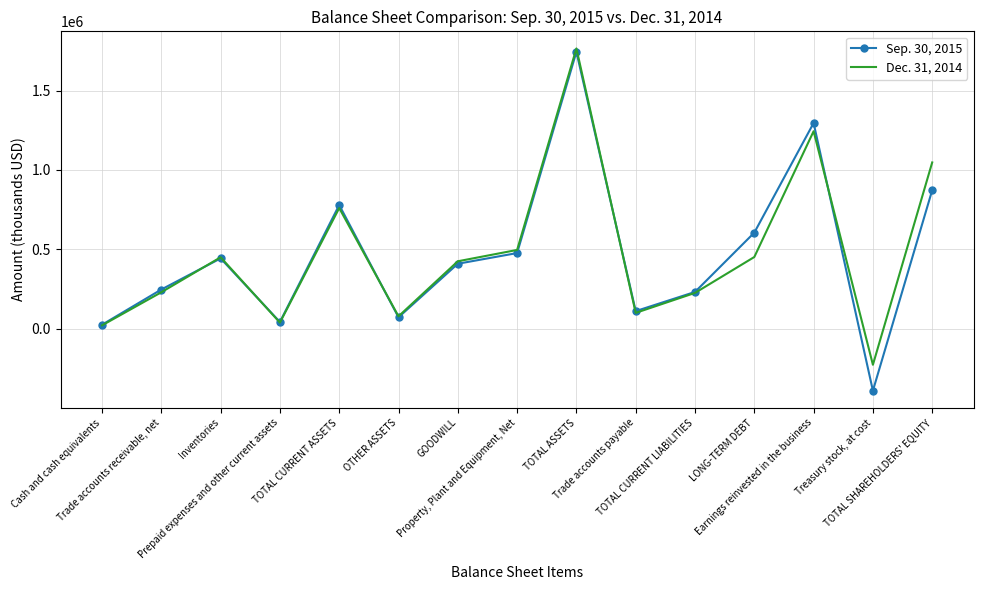

What is the sum of the Dec. 31, 2014 values at Treasury stock, at cost and Trade accounts receivable, net?

978